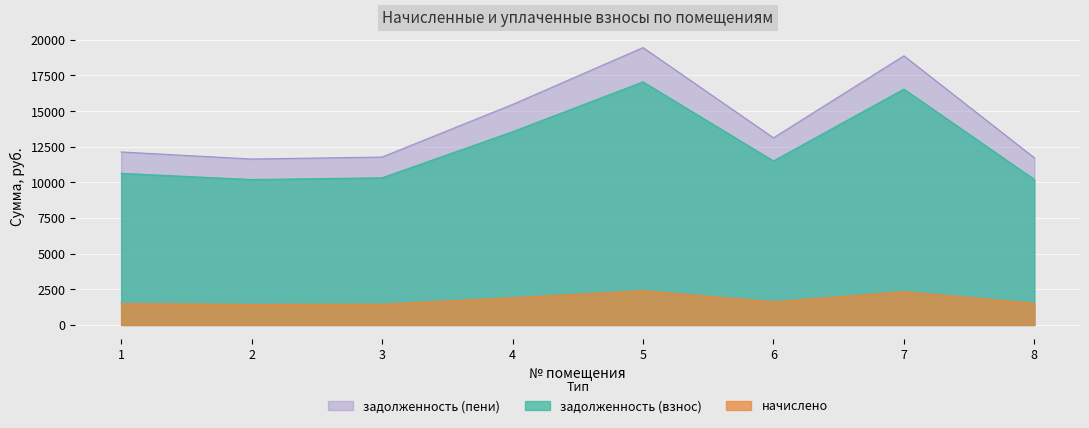

Is it true that начислено equals 1911.9 at 4?

True